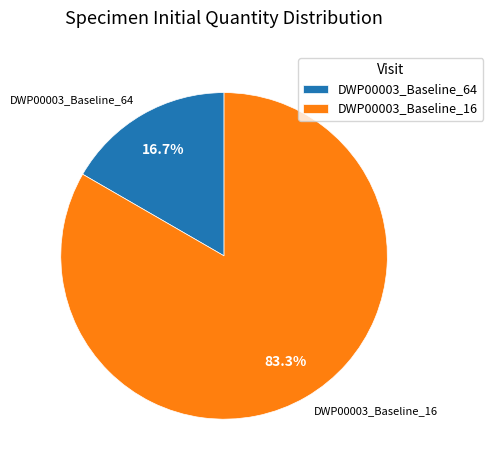

To the nearest percent, what is the difference between the DWP00003_Baseline_16 and DWP00003_Baseline_64 slice percentages?

67%